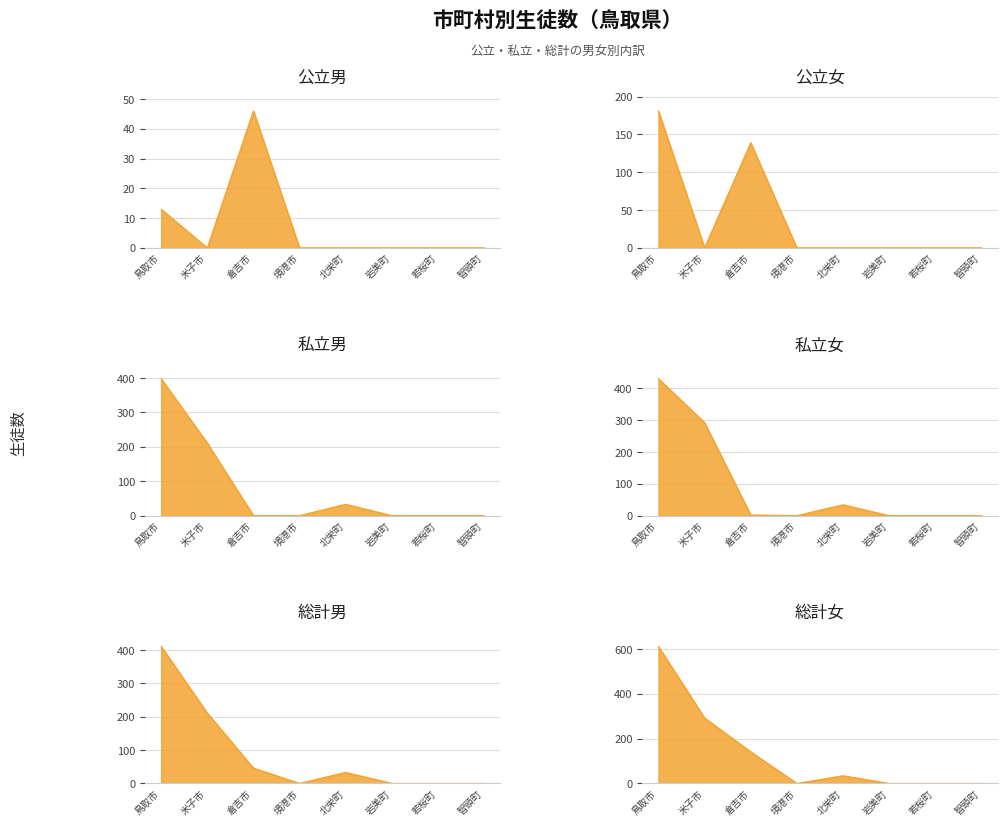

Count the 公立女 values in the range 0 to 139.

7